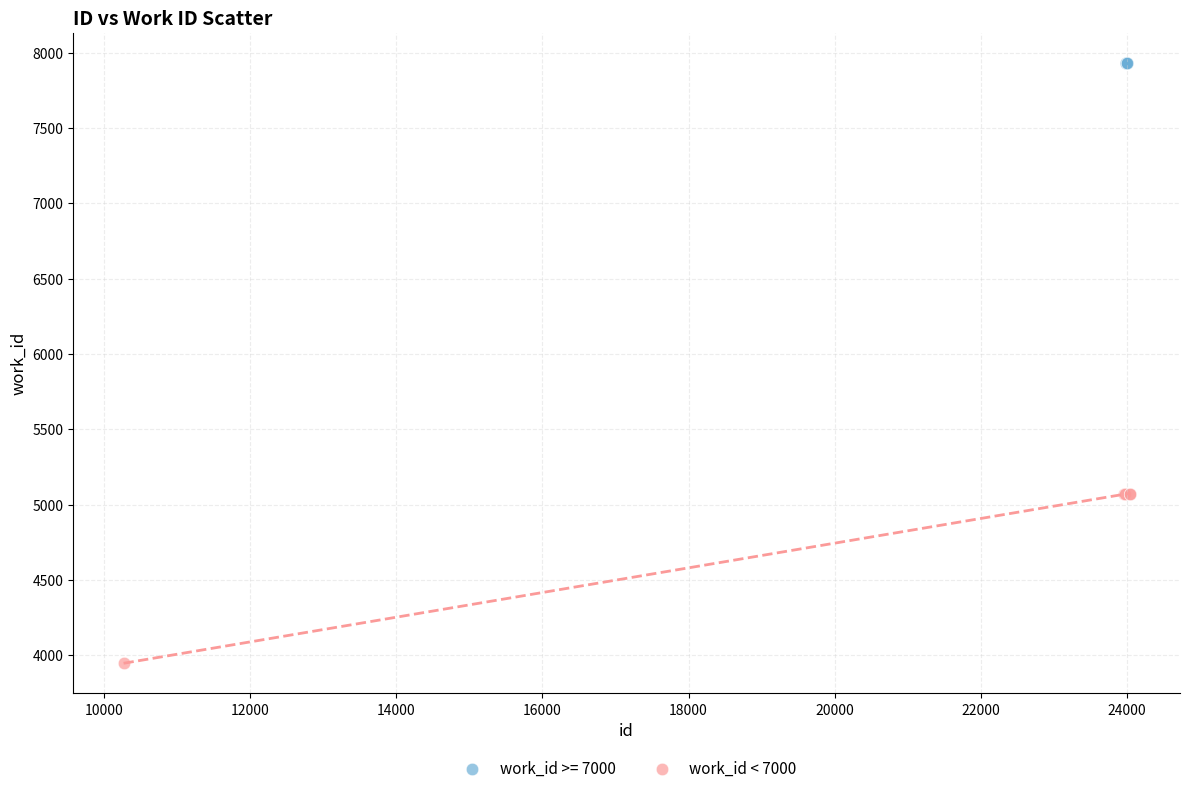

Which series reaches the minimum Y coordinate?

work_id < 7000